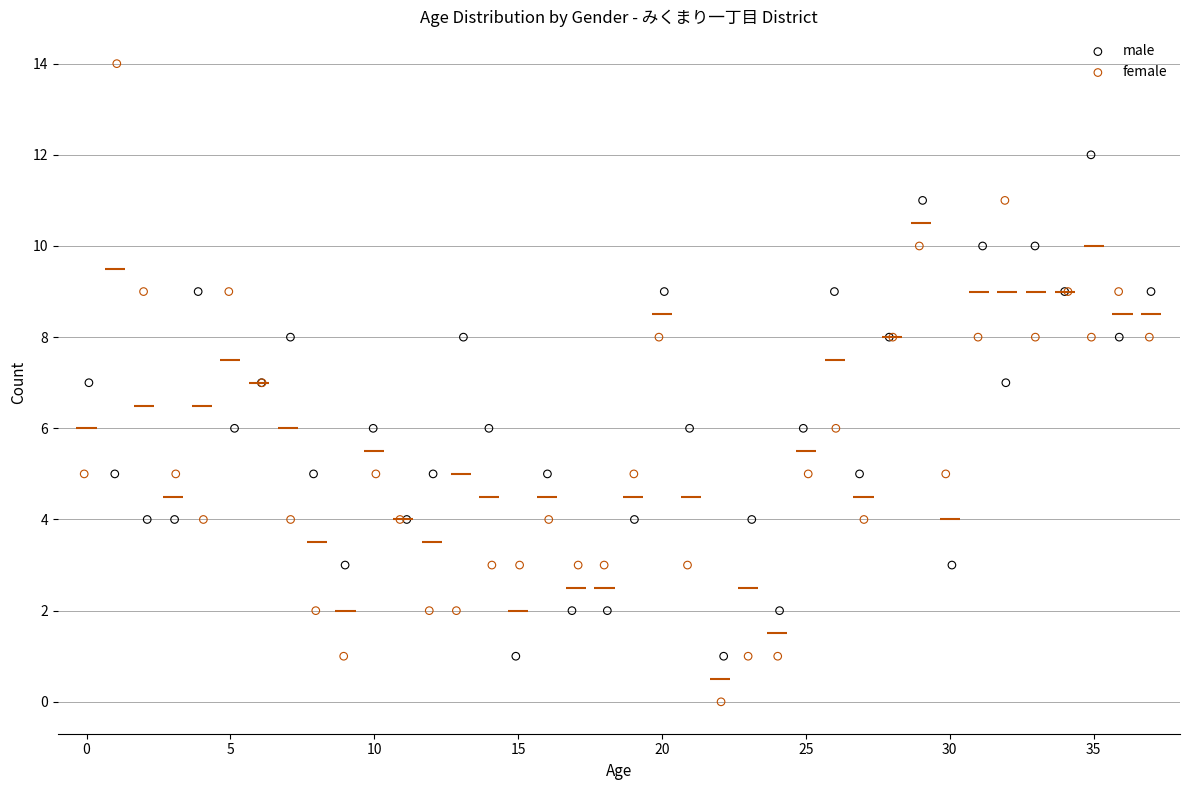

What are all the series names shown in the legend?

male, female